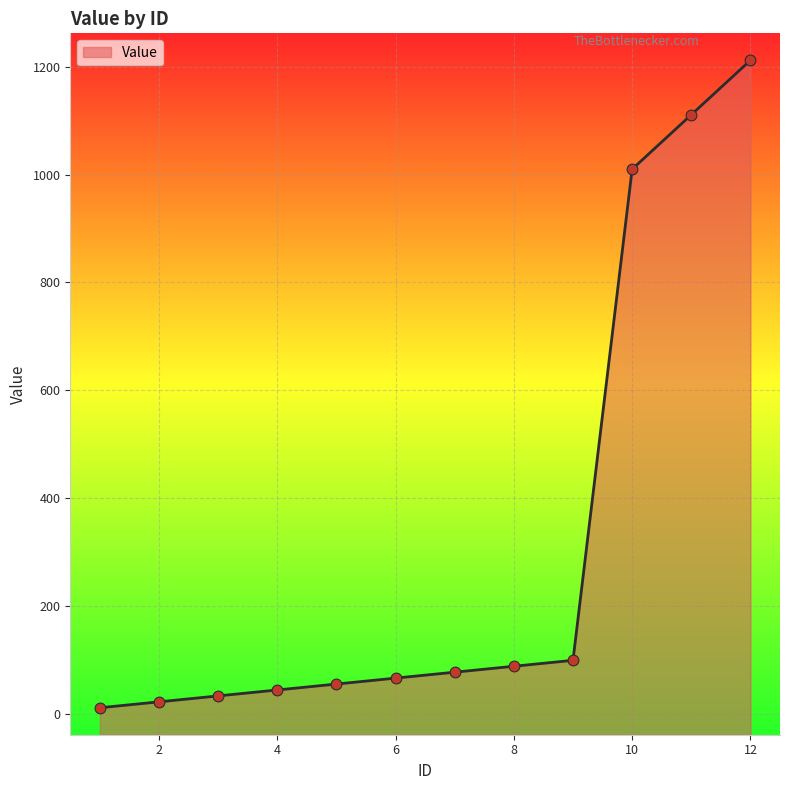

What is the change in value from 8 to 9?

+11